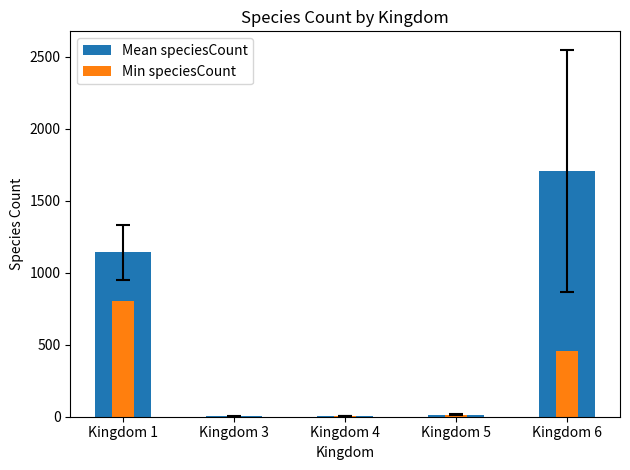

Reading left to right, what are all the values shown in this chart?

Mean speciesCount: 1140.8	2.2	3.7	13.6	1705.7
Min speciesCount: 800.0	1.0	3.0	10.0	455.0